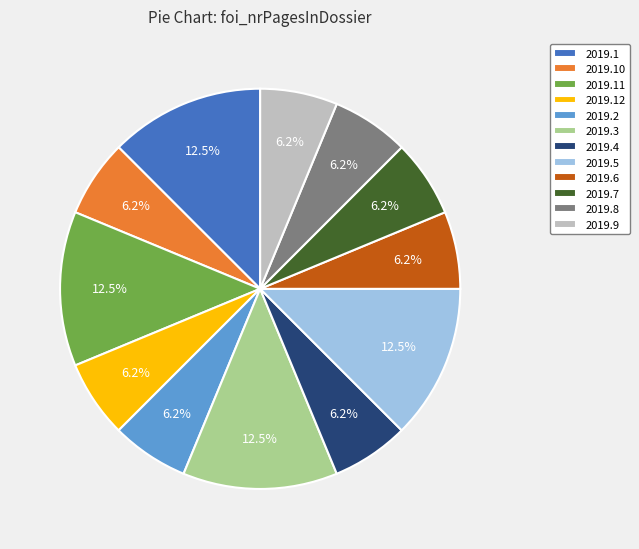

Is the sum of 2019.11 and 2019.2 greater than half?

No